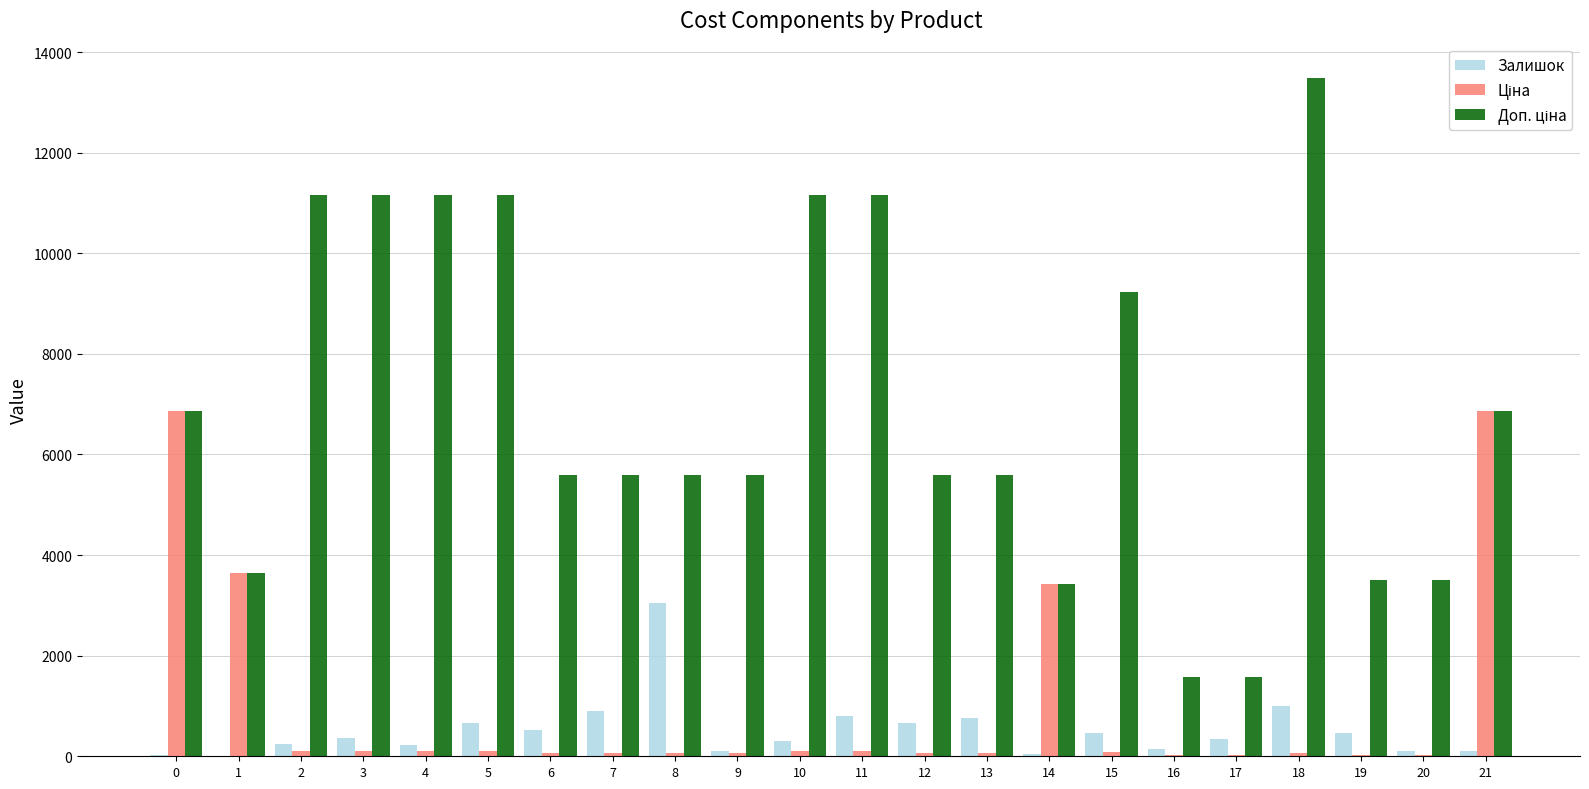

How many series are shown in this chart?

3